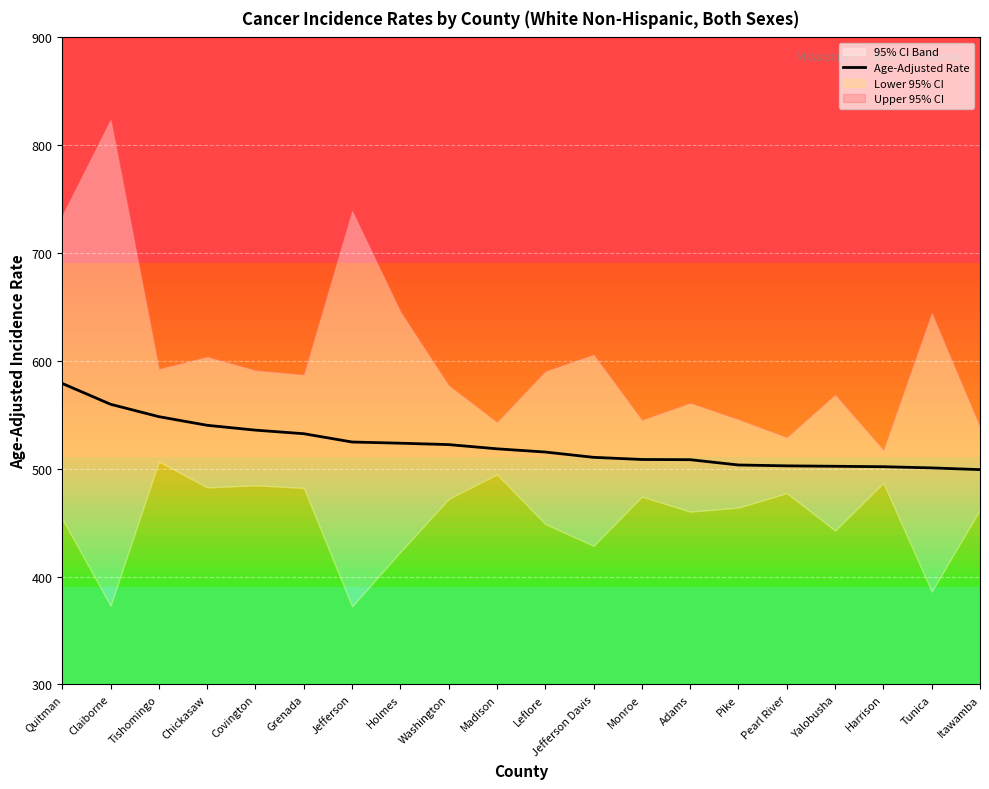

Reading left to right, extract all data points from this chart.

Quitman=579.1	Claiborne=559.8	Tishomingo=548.3	Chickasaw=540.3	Covington=535.8	Grenada=532.5	Jefferson=524.8	Holmes=523.7	Washington=522.4	Madison=518.5	Leflore=515.5	Jefferson Davis=510.6	Monroe=508.6	Adams=508.4	Pike=503.5	Pearl River=502.7	Yalobusha=502.3	Harrison=501.9	Tunica=500.8	Itawamba=499.2